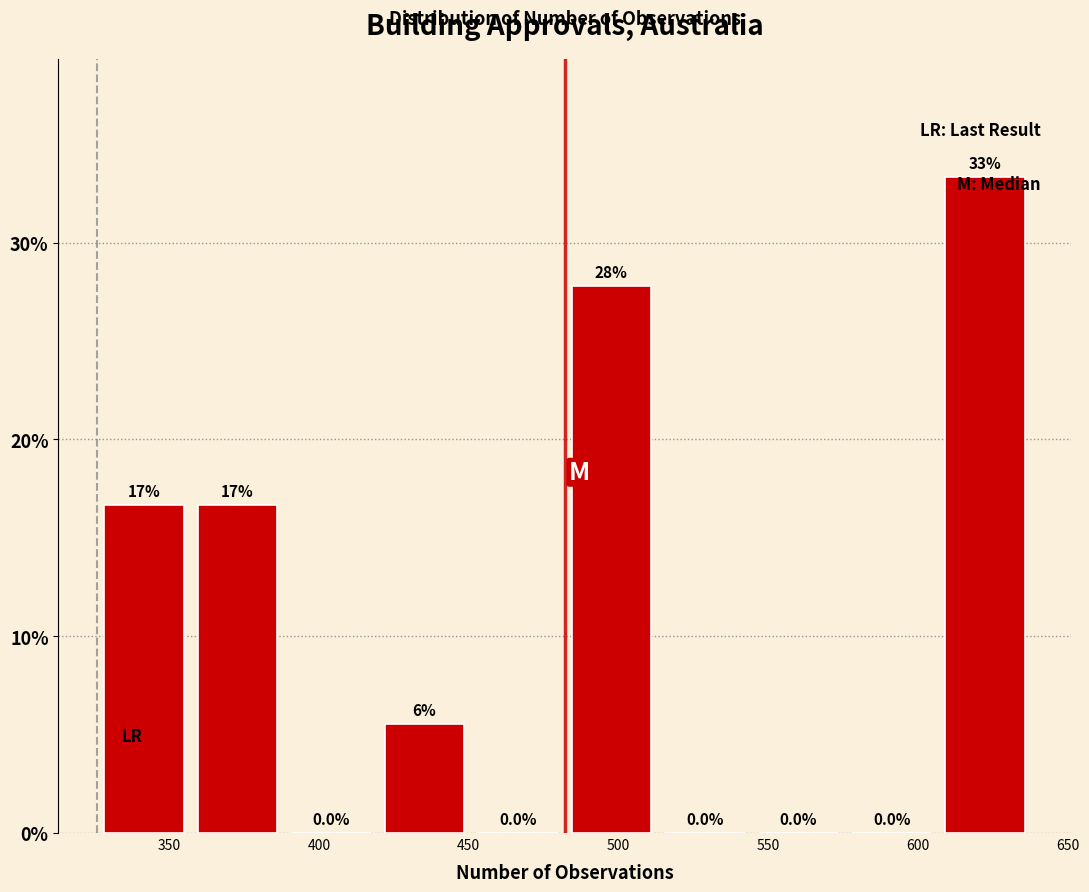

Over which range of the x-axis is the bar tallest?

605 to 640